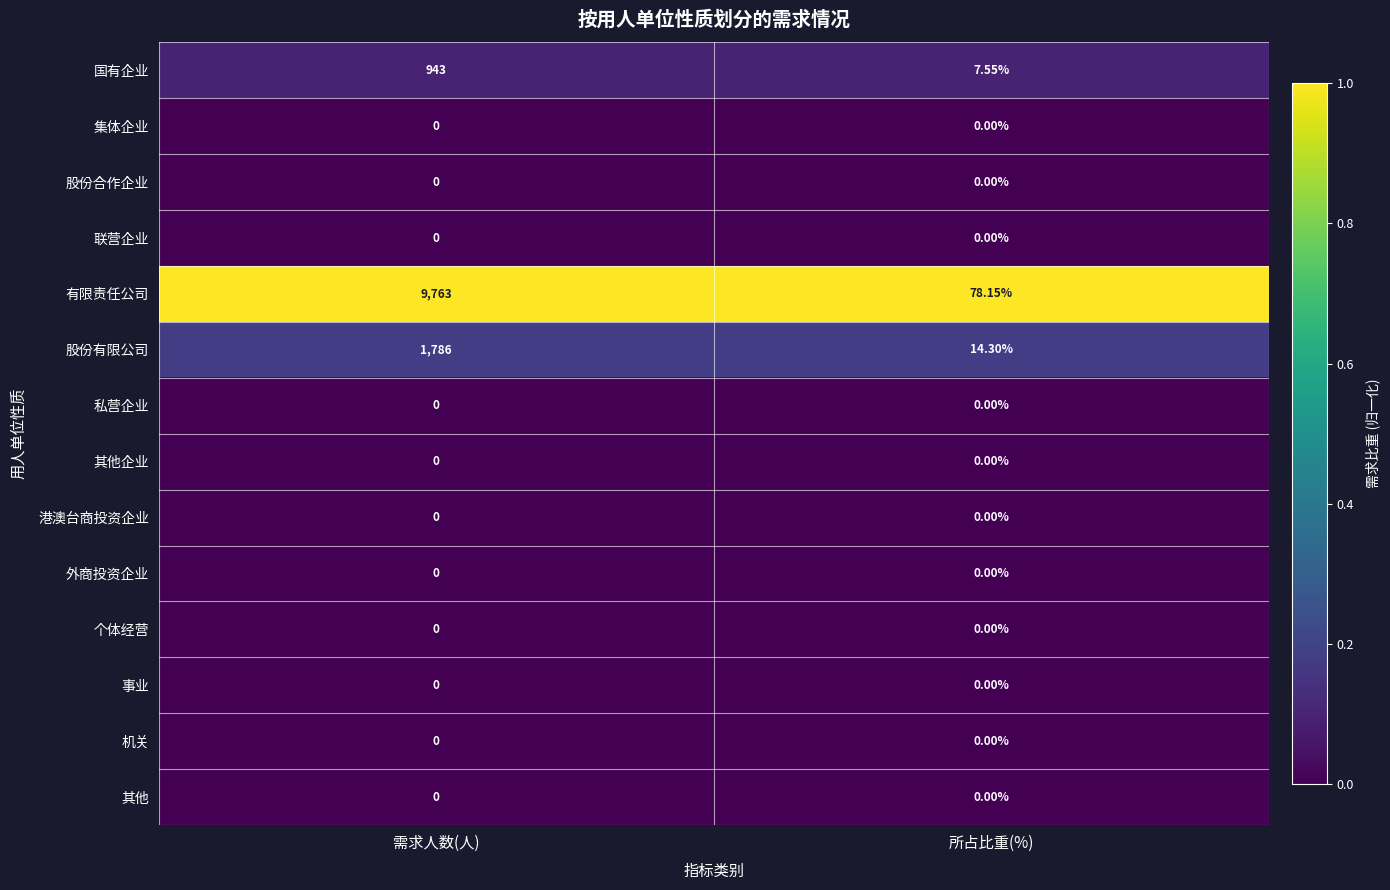

Which series has the largest range (max minus min)?

有限责任公司